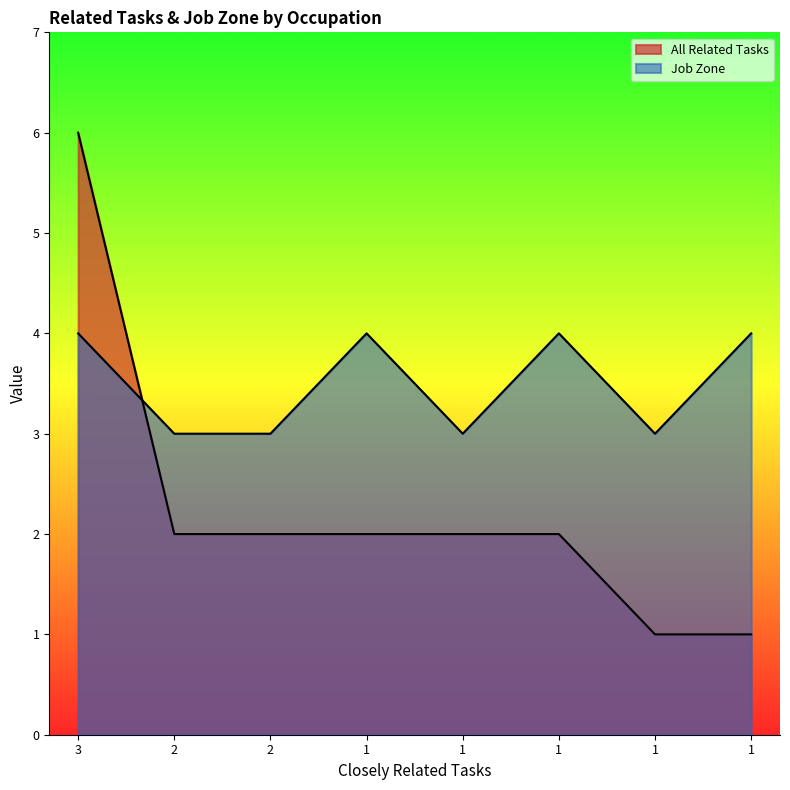

What is the value of the Job Zone point at the 3rd from the left?

3